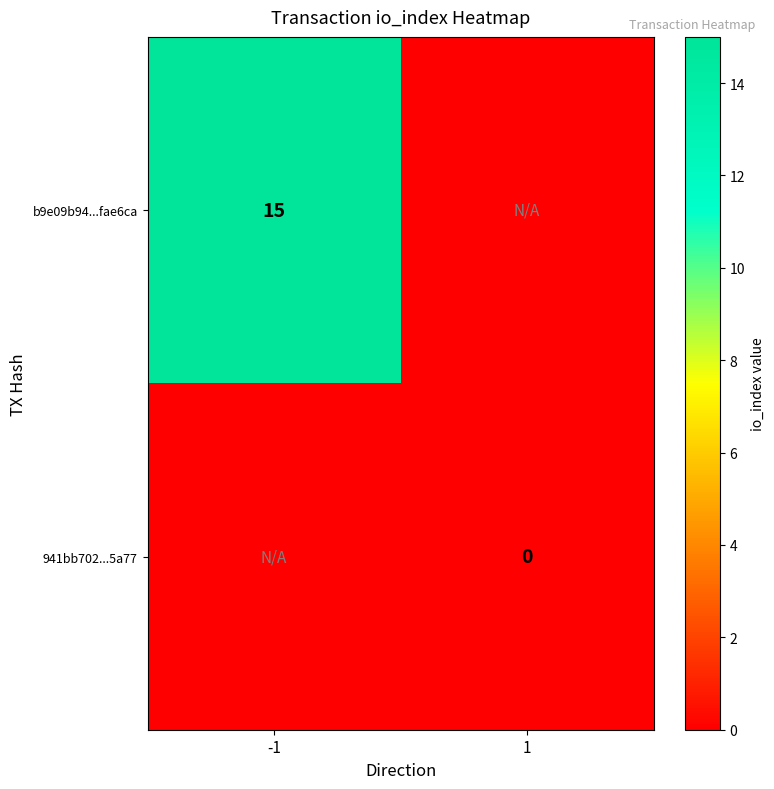

At which category is the sum across all series the highest?

-1